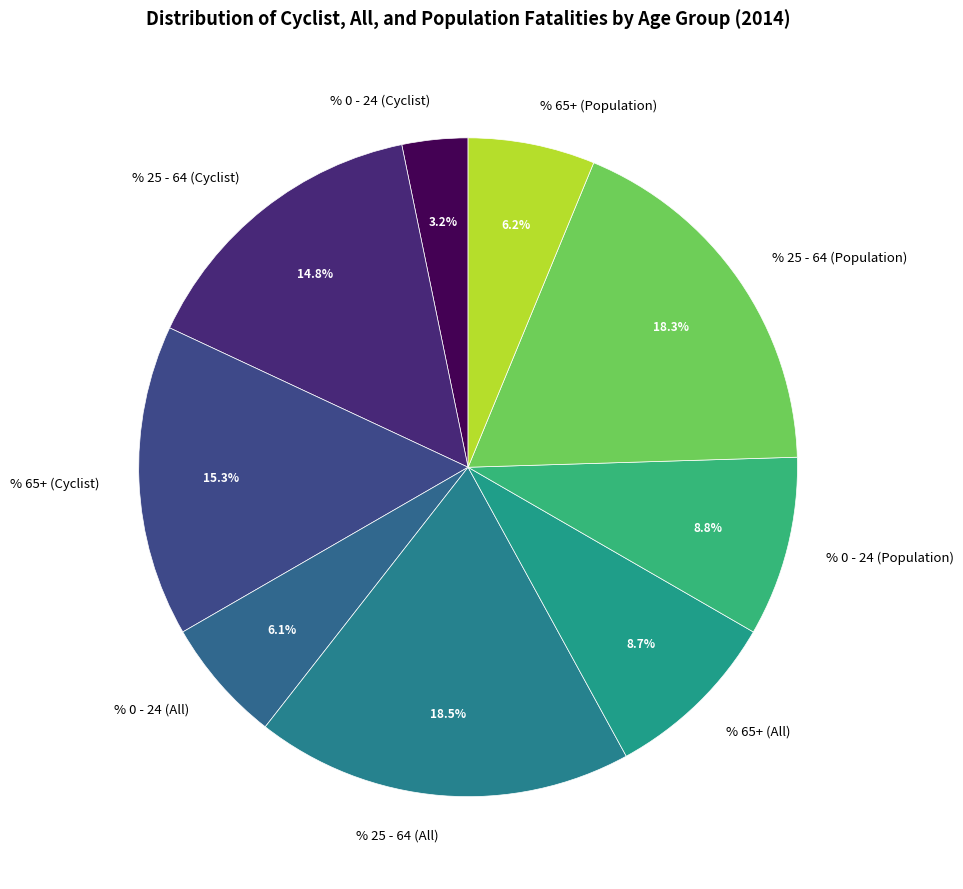

How many slices are in this pie chart?

9